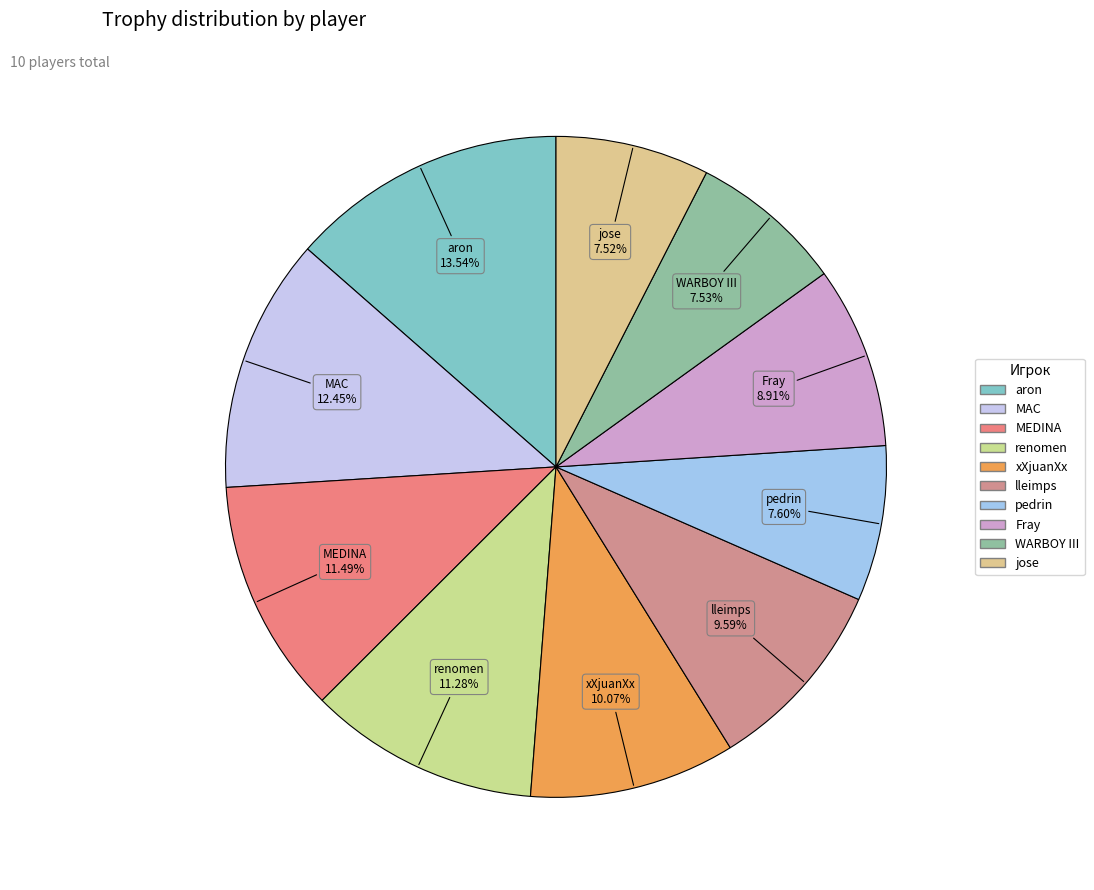

How many segments does this pie chart have?

10